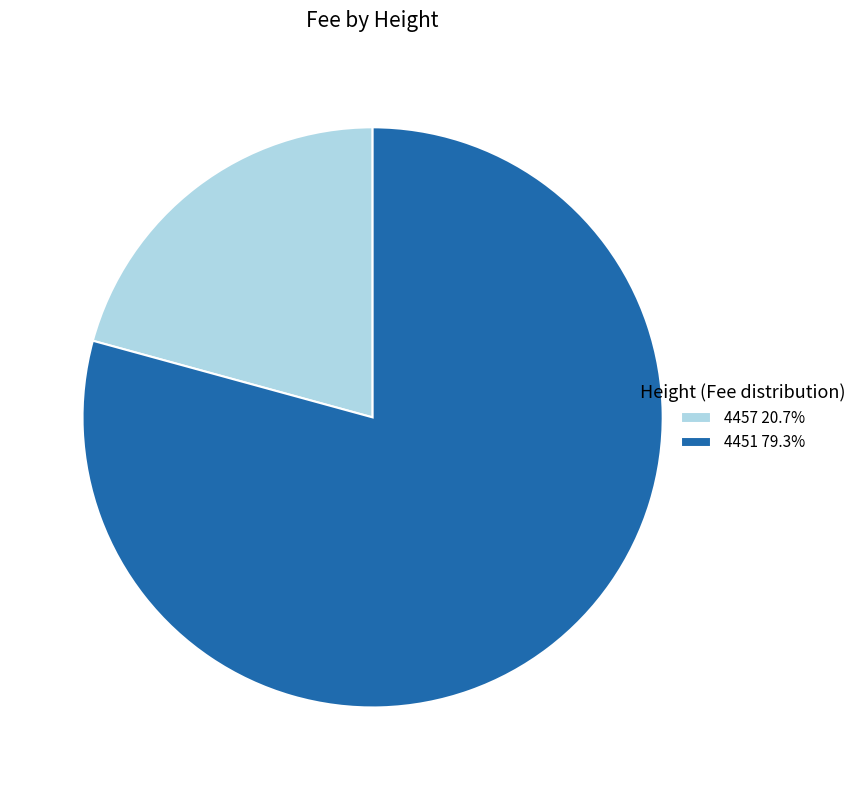

Which category has the biggest portion of the pie?

4451